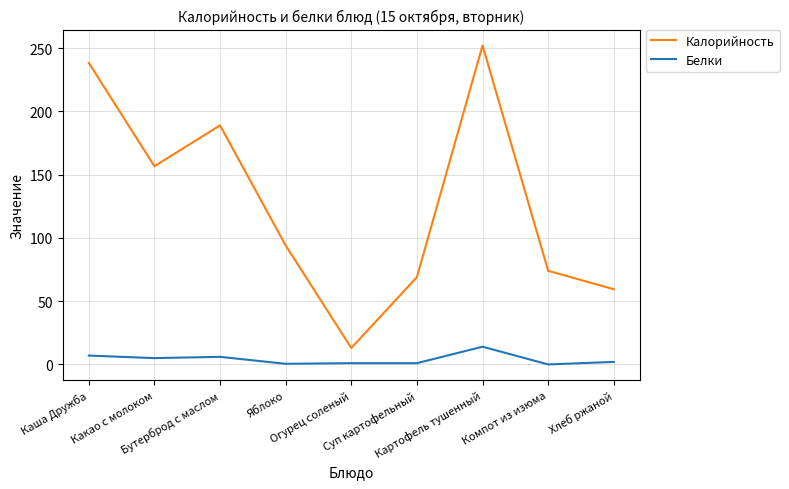

What is the average value of the Калорийность series?

127.2